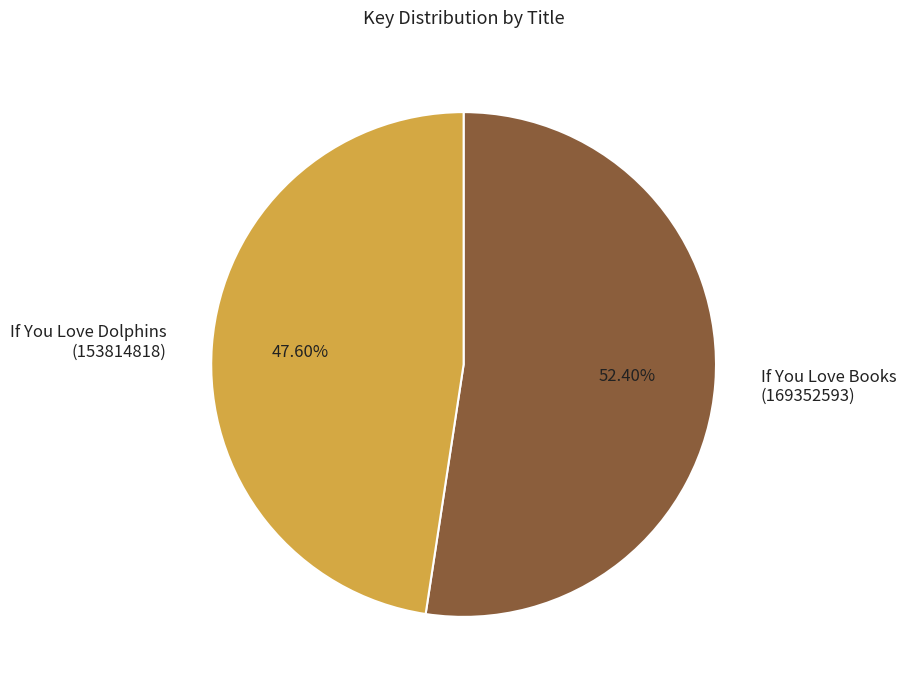

Between If You Love Books (169352593) and If You Love Dolphins (153814818), which is larger?

If You Love Books (169352593)